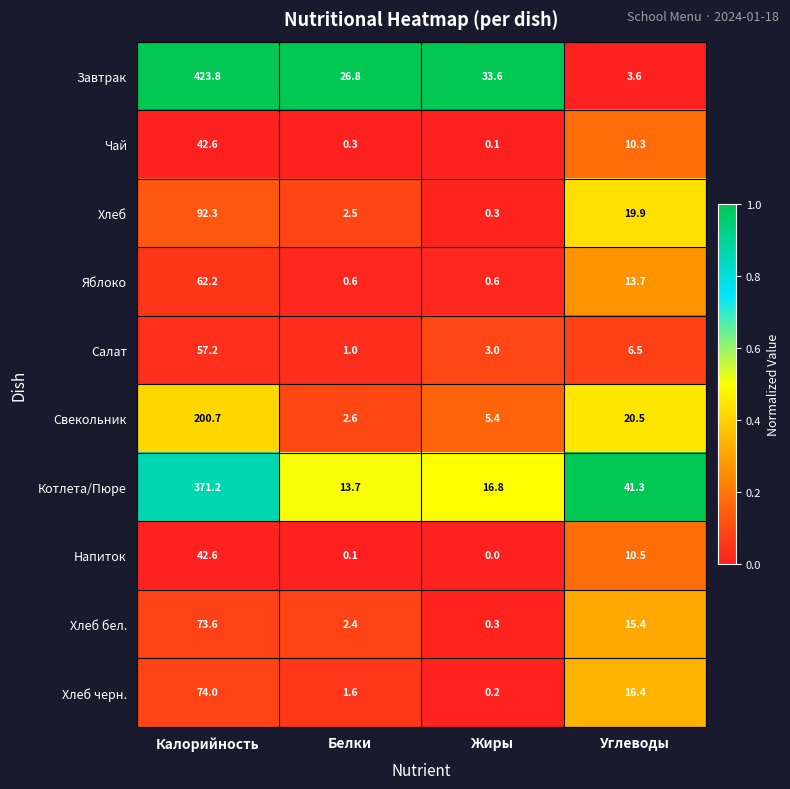

What is the difference between the maximum and minimum values in the Хлеб черн. series?

73.8